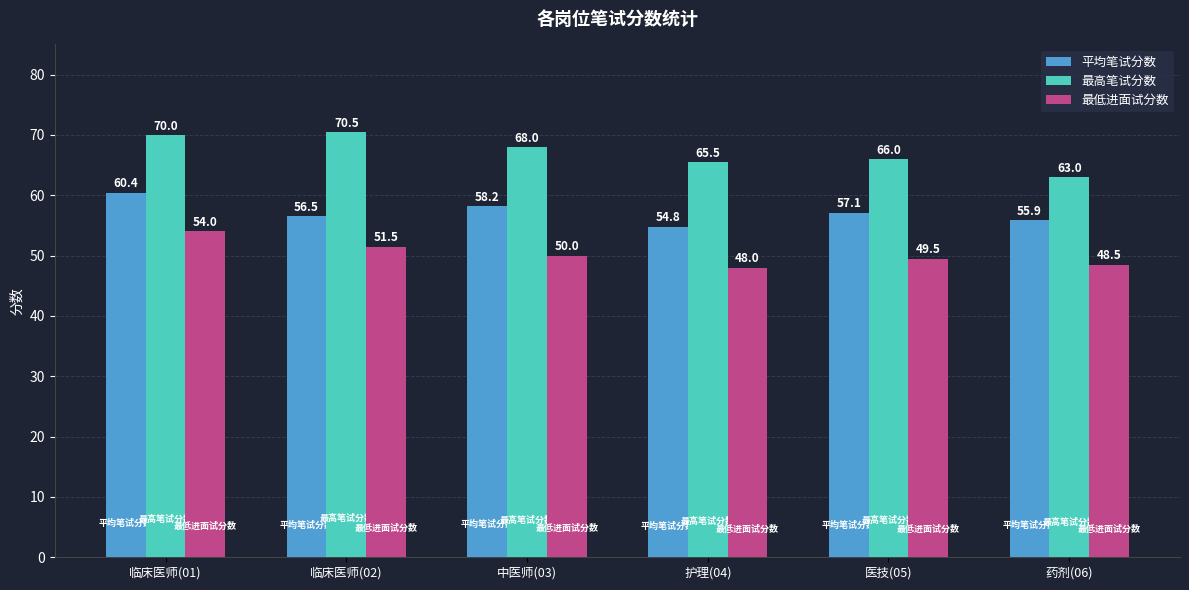

How many groups of bars are there?

6